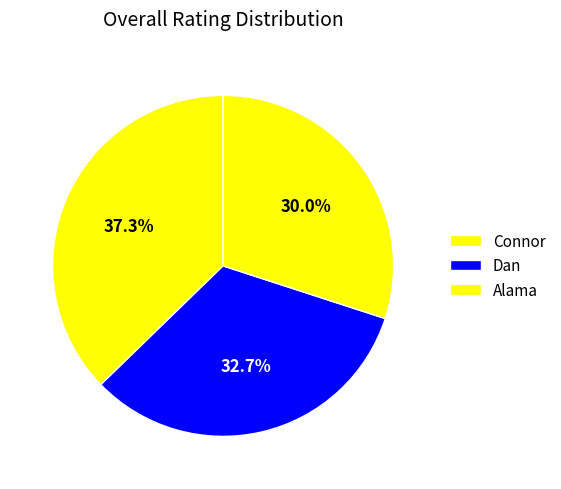

How many slices are in this pie chart?

3